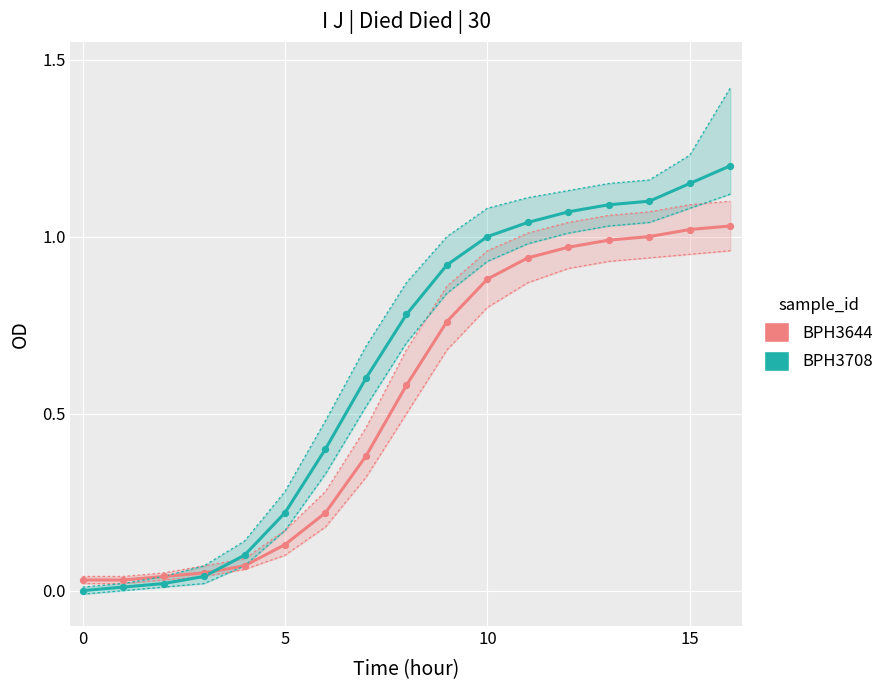

Which series reaches the maximum Y coordinate?

BPH3708